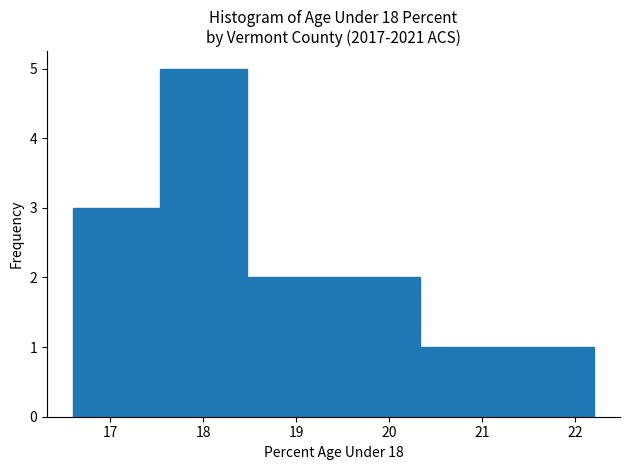

Which range on the x-axis has the tallest bar?

17.5 to 18.5